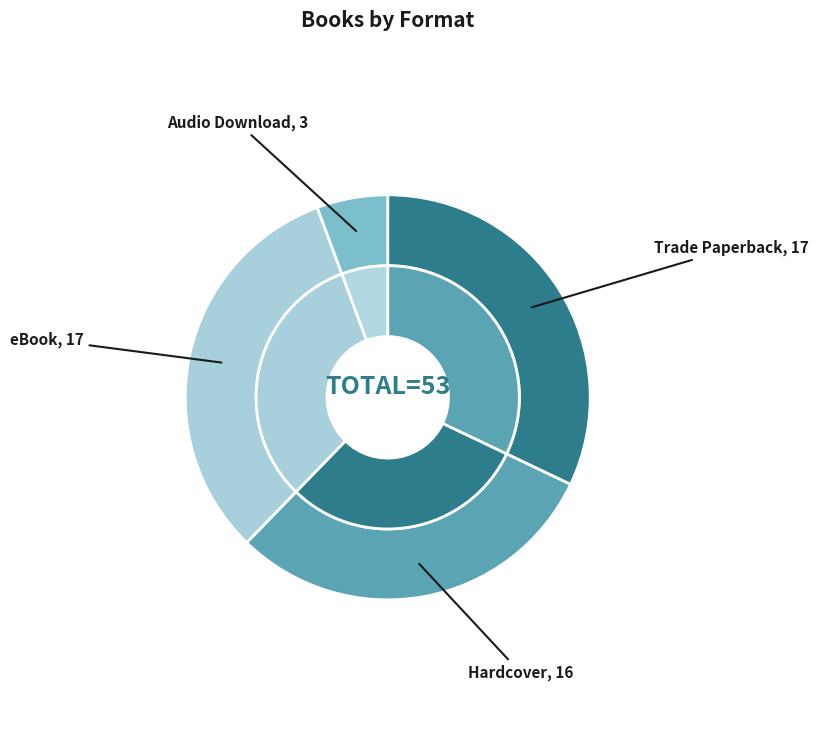

Does Hardcover account for over 50% of the chart?

No